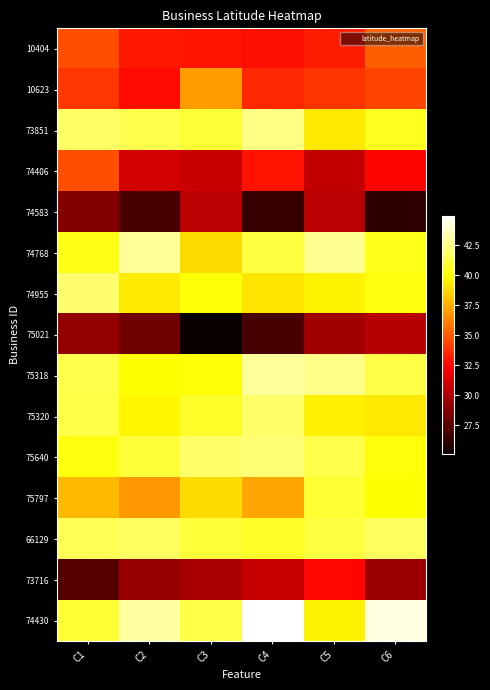

Reading left to right, transcribe all the data shown in this chart.

10404: C1=34.7	C2=33.1	C3=33.0	C4=32.8	C5=33.2	C6=35.1
10623: C1=34.0	C2=32.7	C3=37.0	C4=33.5	C5=33.9	C6=34.3
73851: C1=41.9	C2=41.4	C3=40.9	C4=42.5	C5=39.3	C6=40.5
74406: C1=34.7	C2=31.0	C3=30.8	C4=32.9	C5=30.6	C6=32.5
74583: C1=28.7	C2=27.0	C3=30.3	C4=26.4	C5=30.3	C6=26.1
74768: C1=40.4	C2=42.9	C3=38.9	C4=41.2	C5=42.8	C6=40.4
74955: C1=42.1	C2=39.4	C3=40.0	C4=39.1	C5=39.6	C6=40.2
75021: C1=29.2	C2=28.1	C3=25.1	C4=27.0	C5=29.5	C6=30.2
75318: C1=41.4	C2=39.9	C3=40.1	C4=43.0	C5=42.6	C6=41.3
75320: C1=41.3	C2=39.6	C3=40.7	C4=42.0	C5=39.5	C6=39.2
75640: C1=40.2	C2=41.0	C3=42.0	C4=42.3	C5=41.4	C6=40.1
75797: C1=37.9	C2=36.9	C3=38.8	C4=37.3	C5=40.9	C6=40.0
66129: C1=41.6	C2=41.8	C3=41.1	C4=40.8	C5=41.2	C6=41.7
73716: C1=27.3	C2=29.3	C3=29.7	C4=30.7	C5=32.5	C6=29.4
74430: C1=40.9	C2=43.1	C3=41.3	C4=45.0	C5=39.6	C6=44.3